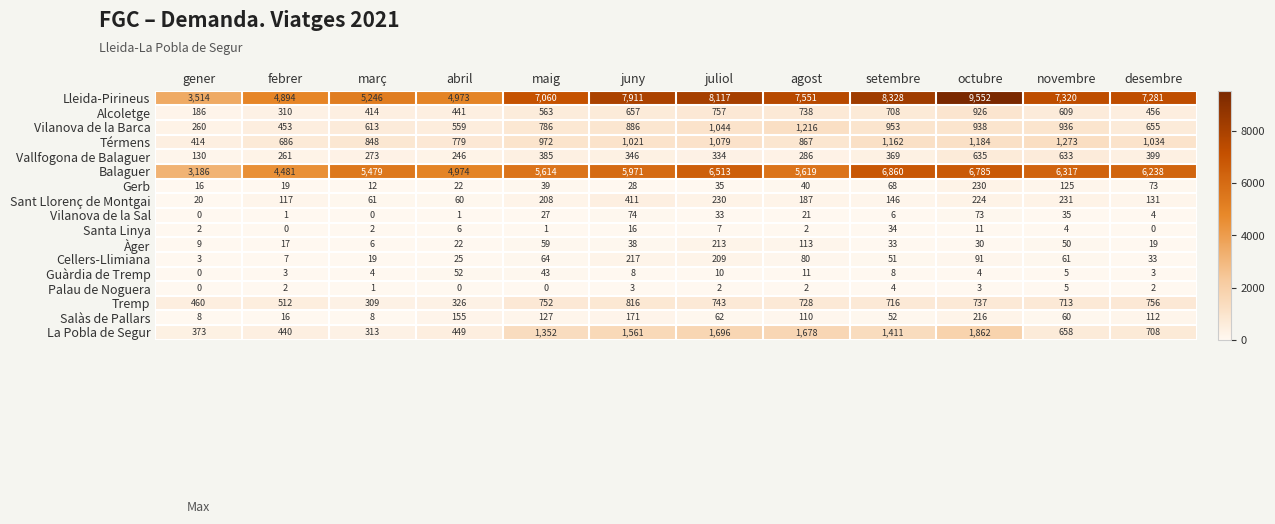

What is the highest value of the Guàrdia de Tremp series?

52